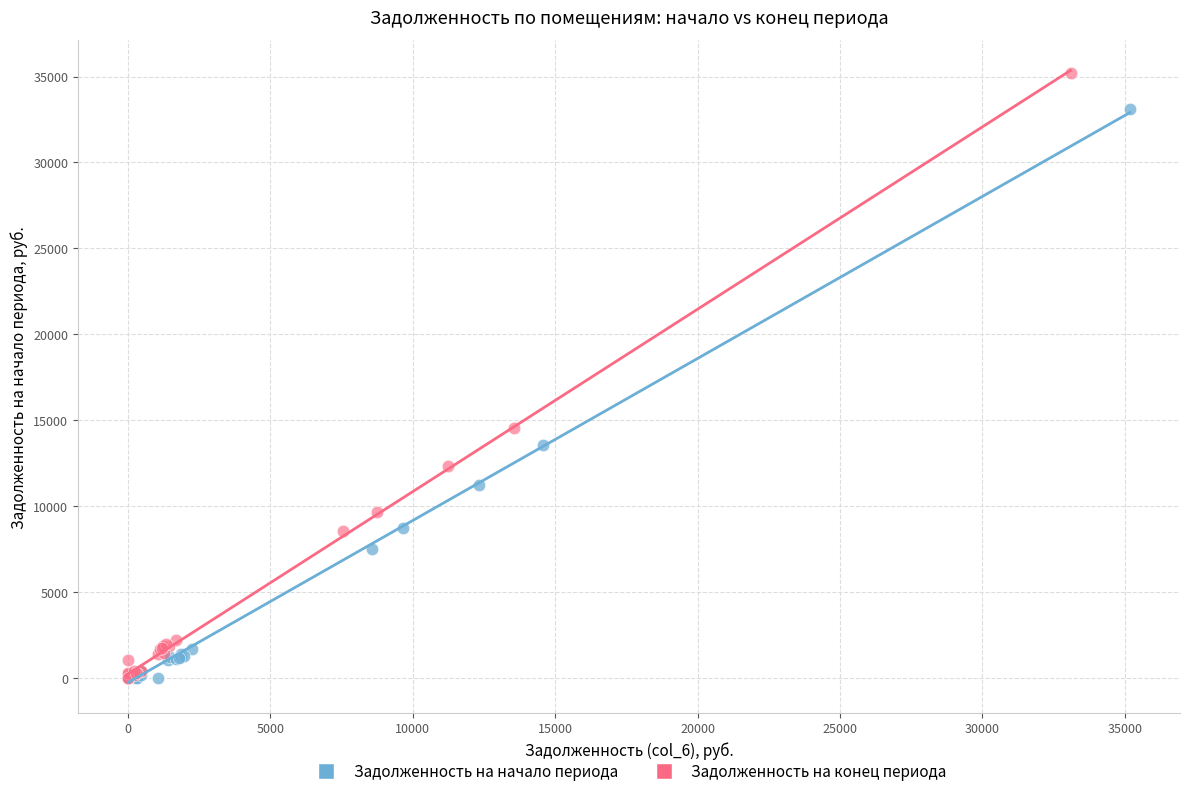

Which series has the widest spread of Y values?

Задолженность на конец периода